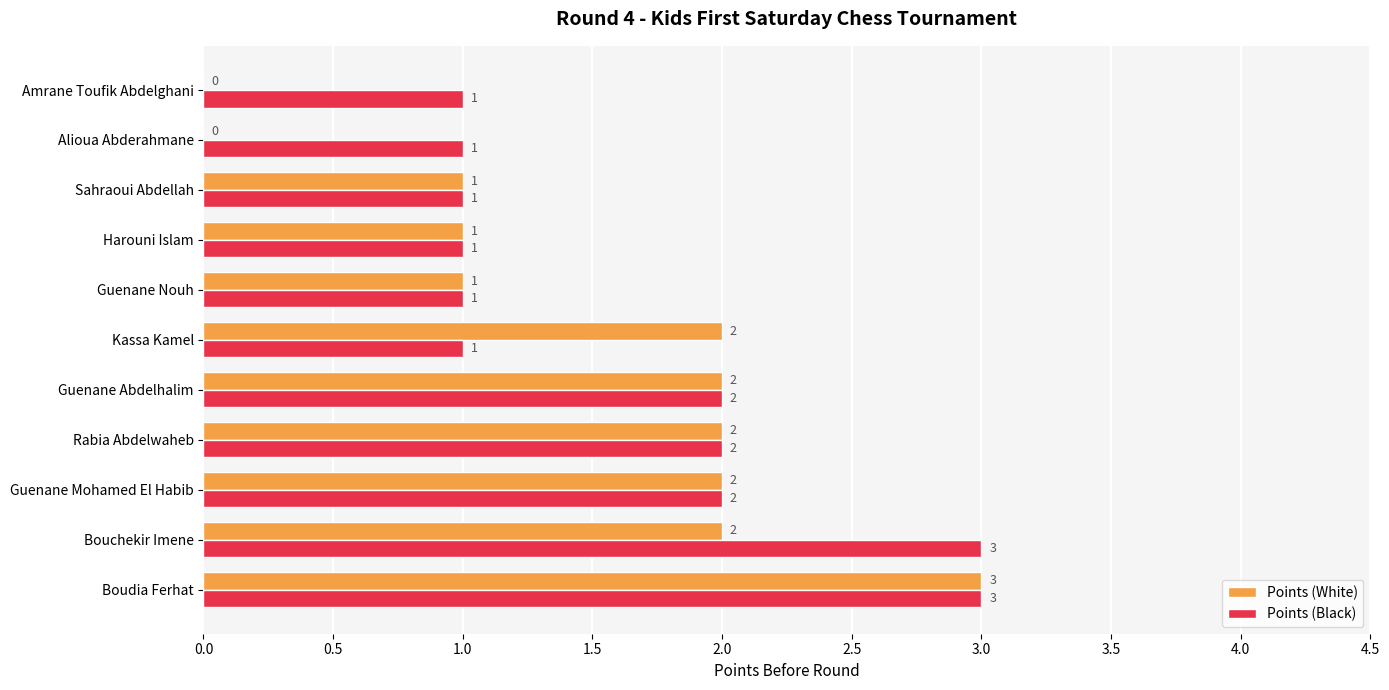

Which series has the largest total across all categories?

Points (Black)